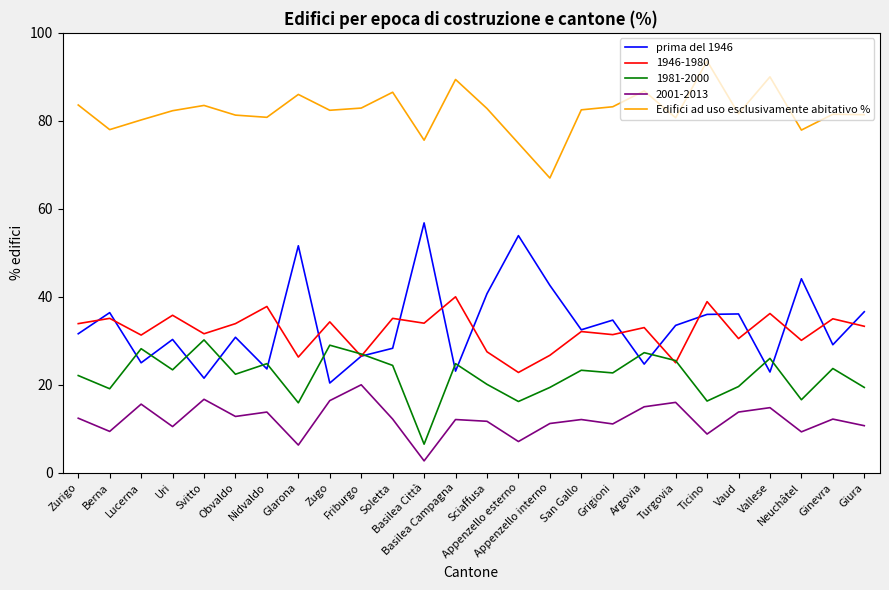

True or false: Edifici ad uso esclusivamente abitativo % and prima del 1946 intersect in this chart.

False